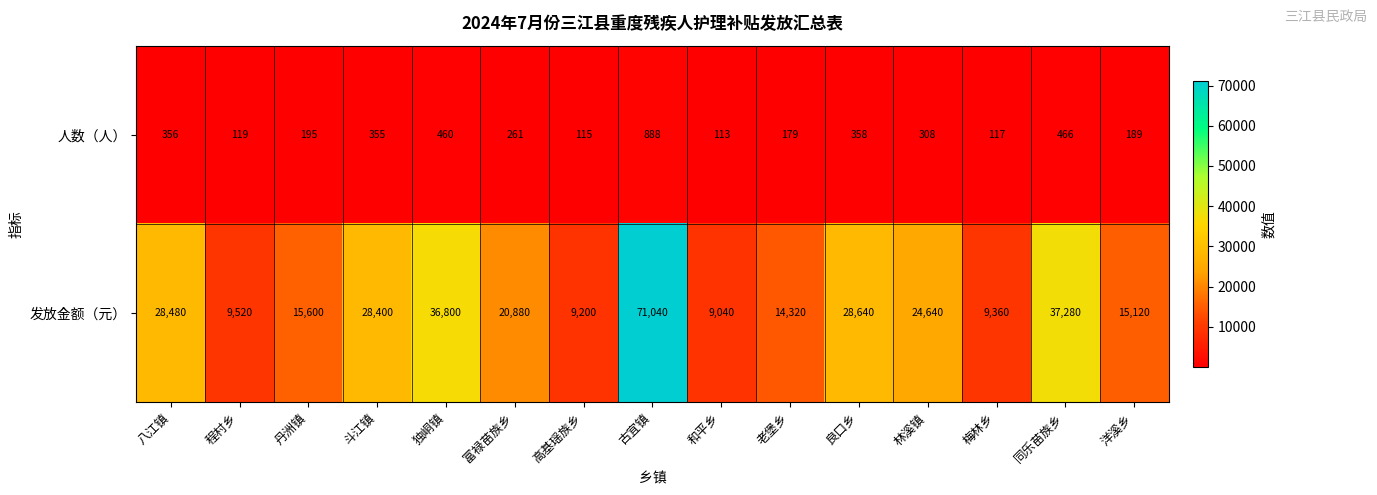

Rank the series at 富禄苗族乡 from lowest to highest value.

人数（人）, 发放金额（元）